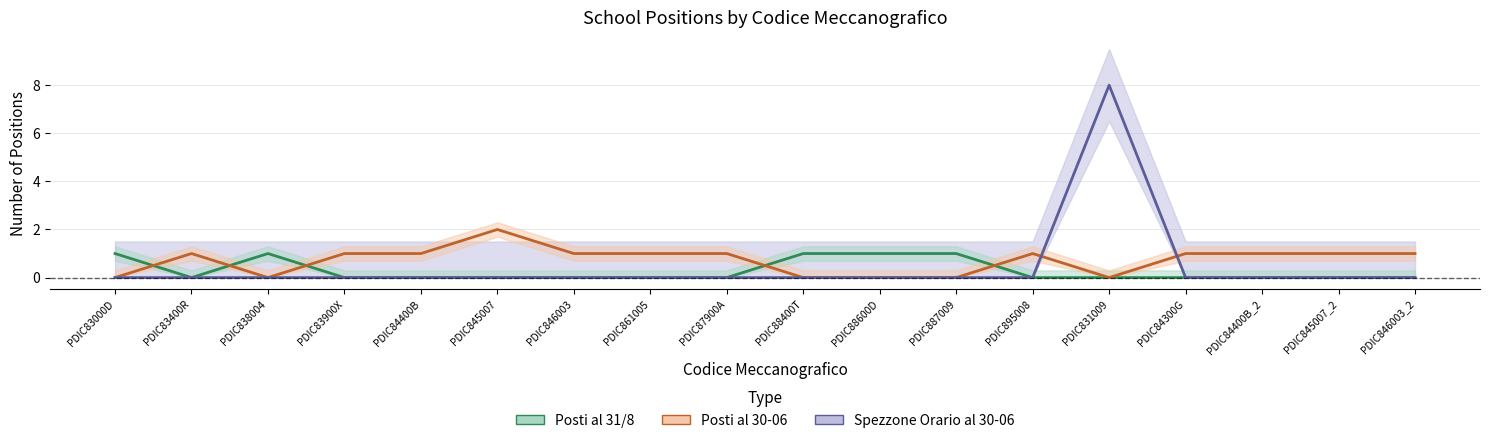

True or false: Posti al 30-06 and Posti al 31/8 intersect in this chart.

True